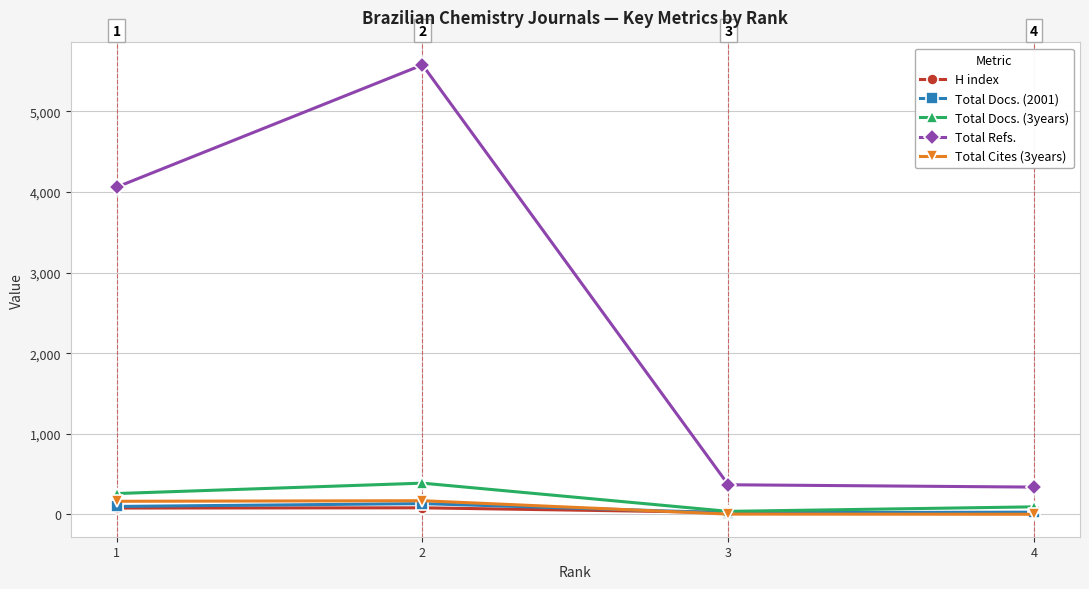

True or false: Total Cites (3years) and Total Refs. cross at least once.

False